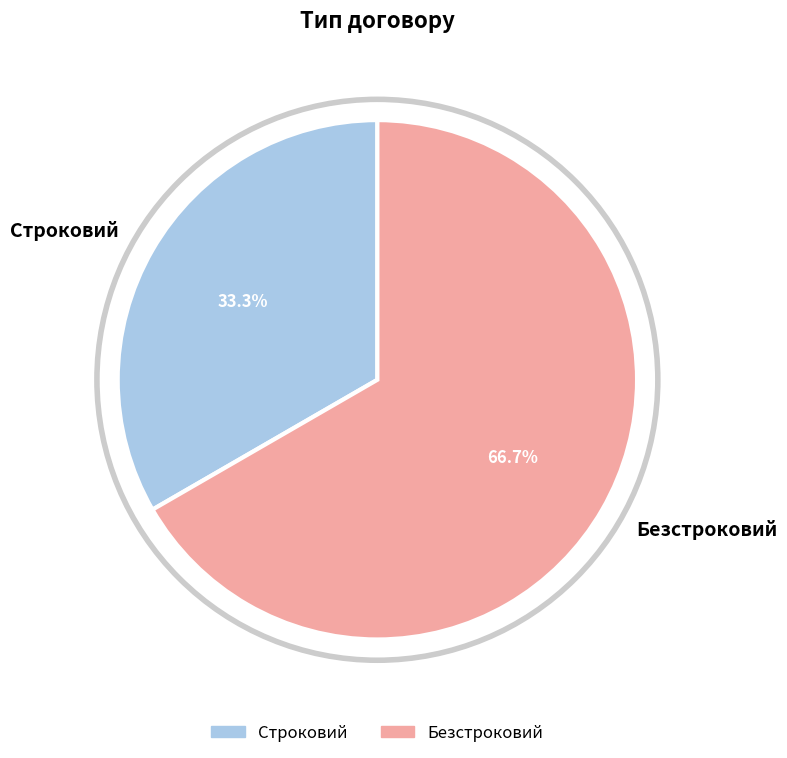

Combined, what portion of the pie is Безстроковий and Строковий?

100.0%